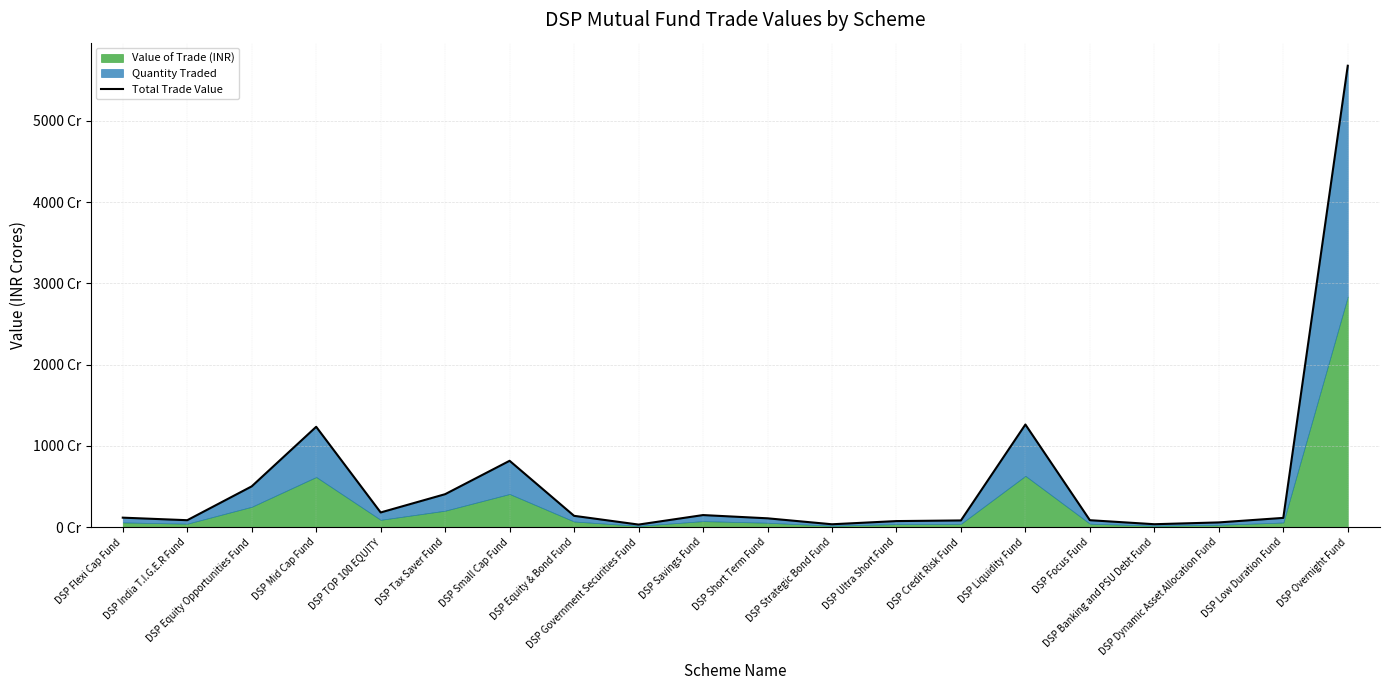

Reading left to right, extract all data points from this chart.

1169623317.4	856114940.5	5022612058.9	12353002825.4	1809697365.2	4059324900.6	8168913863.3	1394193248.8	317973302.2	1488078622.8	1088908336.5	356026742.3	748305396.8	826676203.7	12634603290.3	856431823.0	362098911.4	584013487.3	1141321954.4	56791346514.7